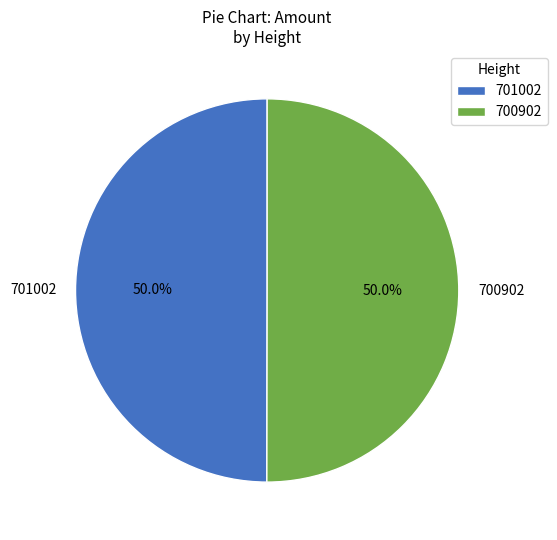

Combined, what portion of the pie is 700902 and 701002?

100.0%